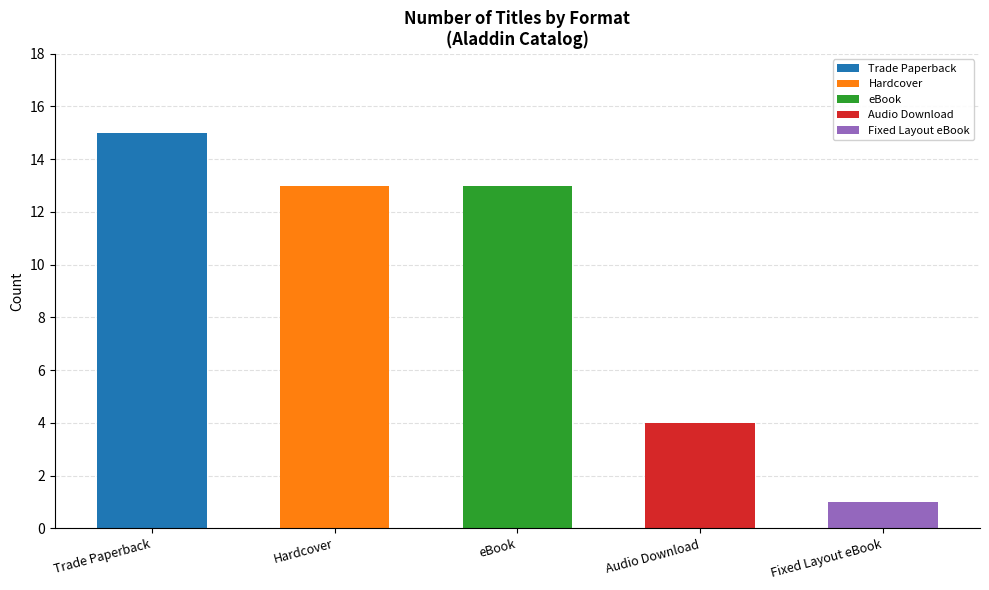

Reading left to right, list all the values displayed in this chart.

Trade Paperback=15	Hardcover=13	eBook=13	Audio Download=4	Fixed Layout eBook=1